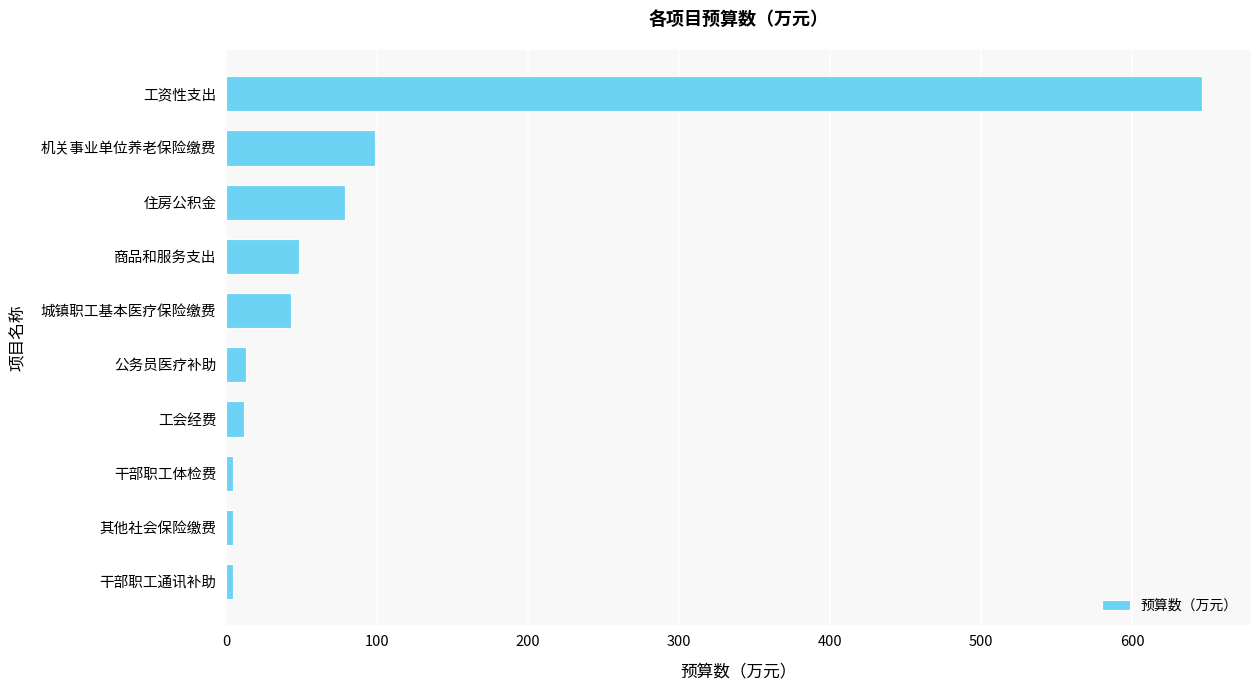

What is the sum of all values?

953.5